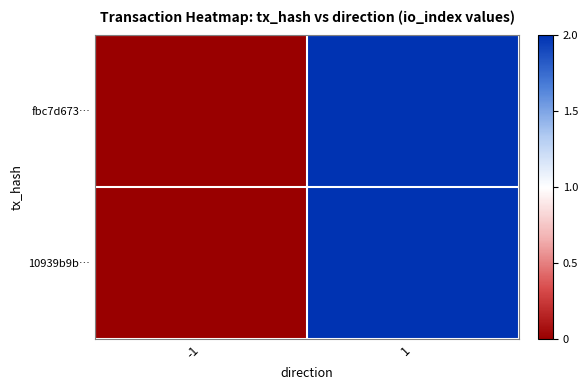

At which category does the chart reach its peak across all series?

1